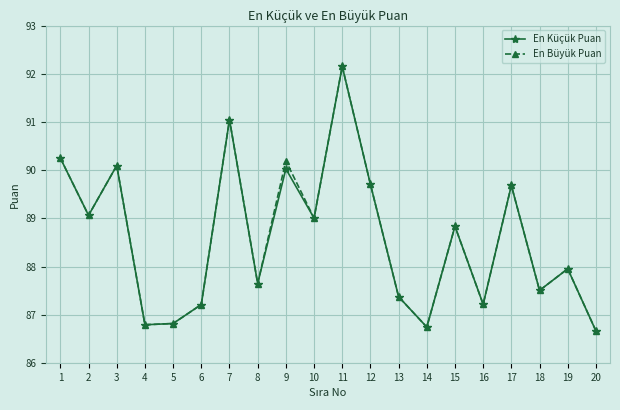

Where is the first local minimum for En Küçük Puan?

2